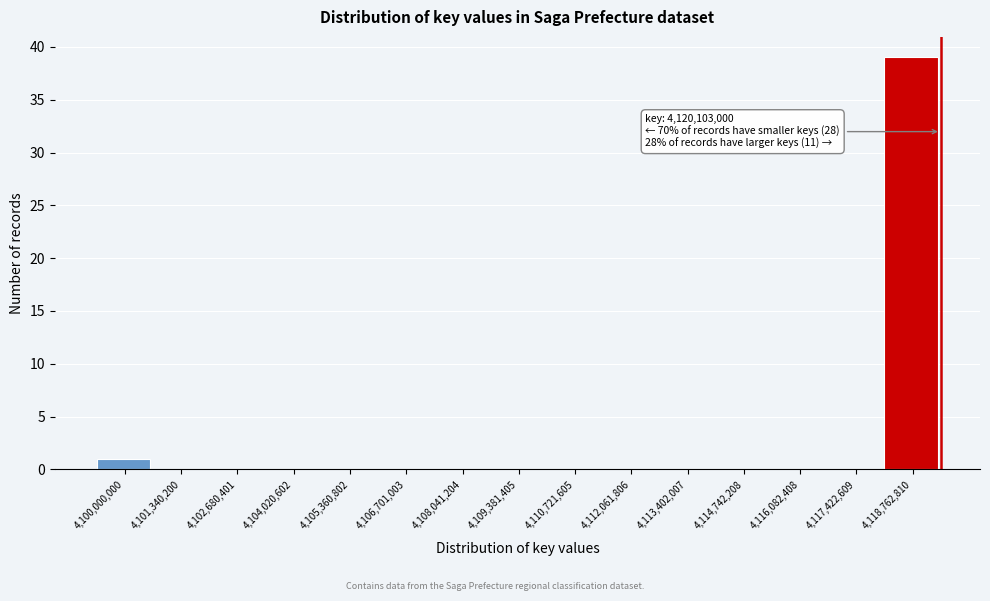

Reading left to right, what are all the values shown in this chart?

4,100,000,000=1	4,101,340,200=0	4,102,680,401=0	4,104,020,602=0	4,105,360,802=0	4,106,701,003=0	4,108,041,204=0	4,109,381,405=0	4,110,721,605=0	4,112,061,806=0	4,113,402,007=0	4,114,742,208=0	4,116,082,408=0	4,117,422,609=0	4,118,762,810=39